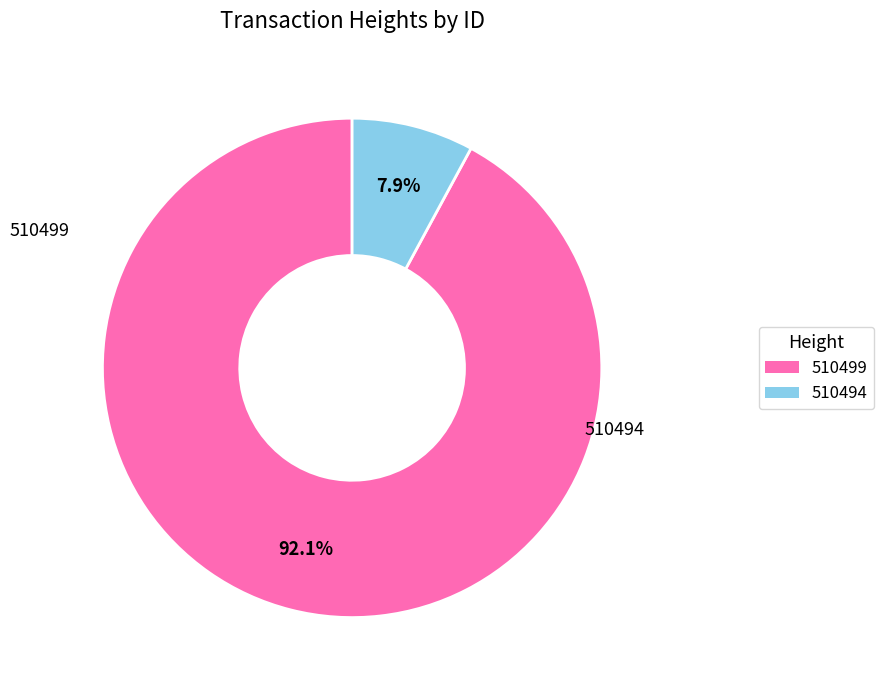

Rank the categories by value from lowest to highest.

510494, 510499